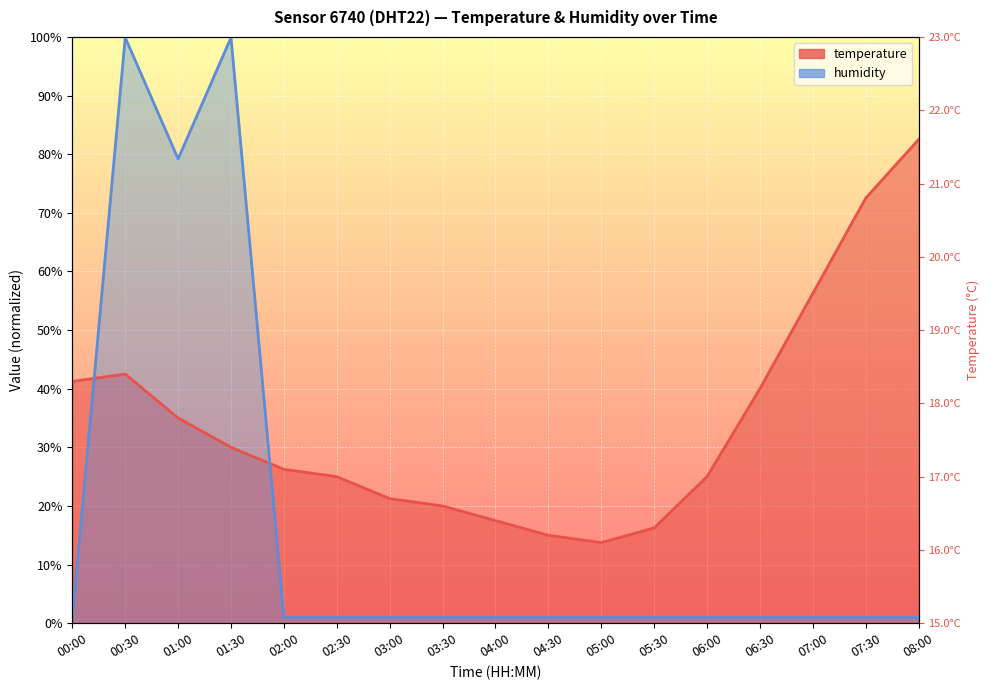

True or false: humidity has a value of 1.0 at 06:30.

True